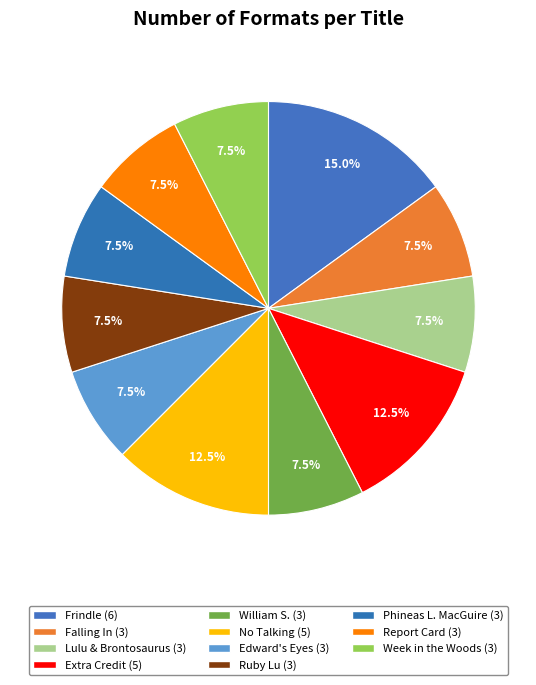

How many slices are in this pie chart?

11